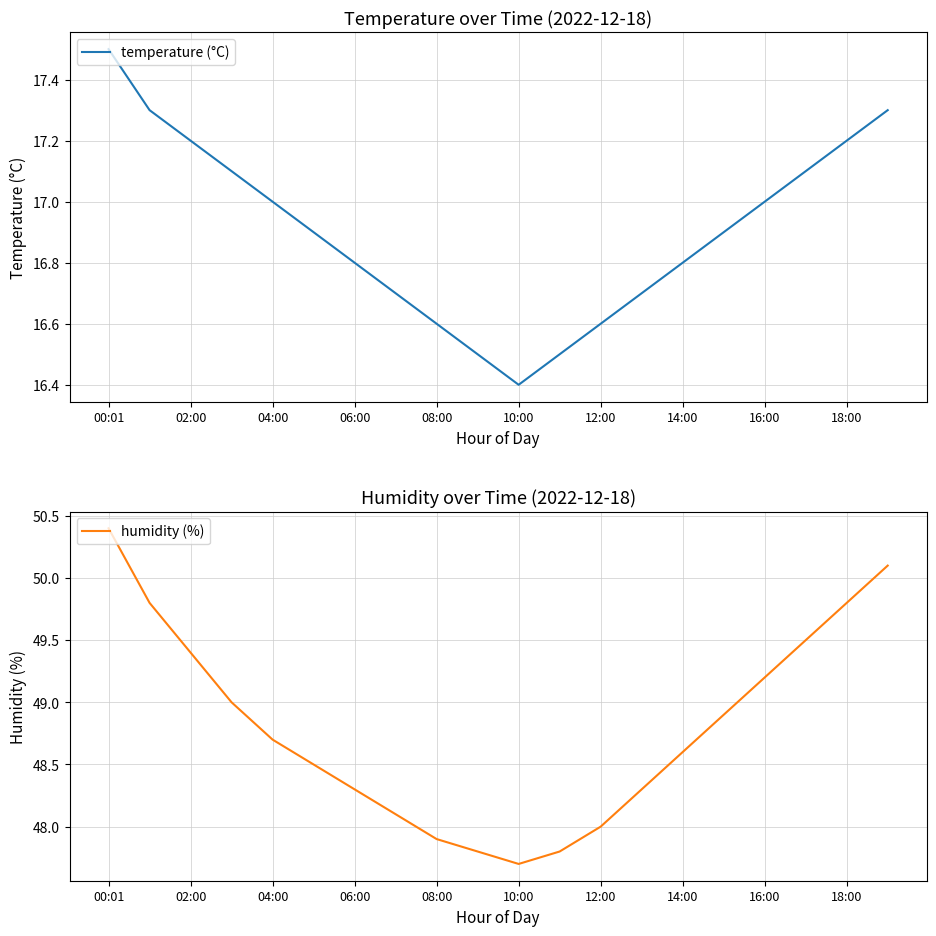

In temperature (°C), how many points are lower than both neighbors (excluding endpoints)?

1